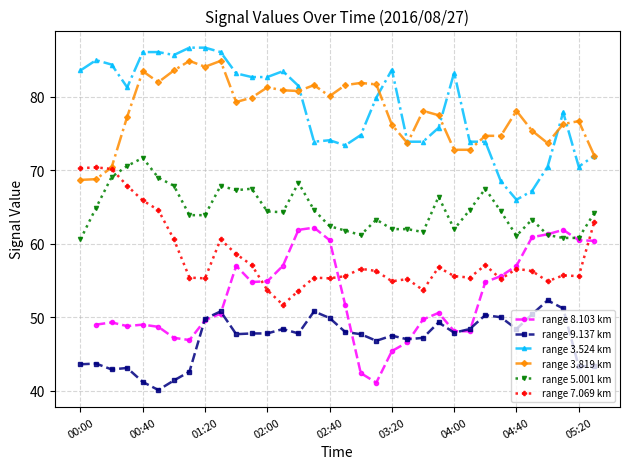

True or false: range 8.103 km and range 3.524 km cross at least once.

False